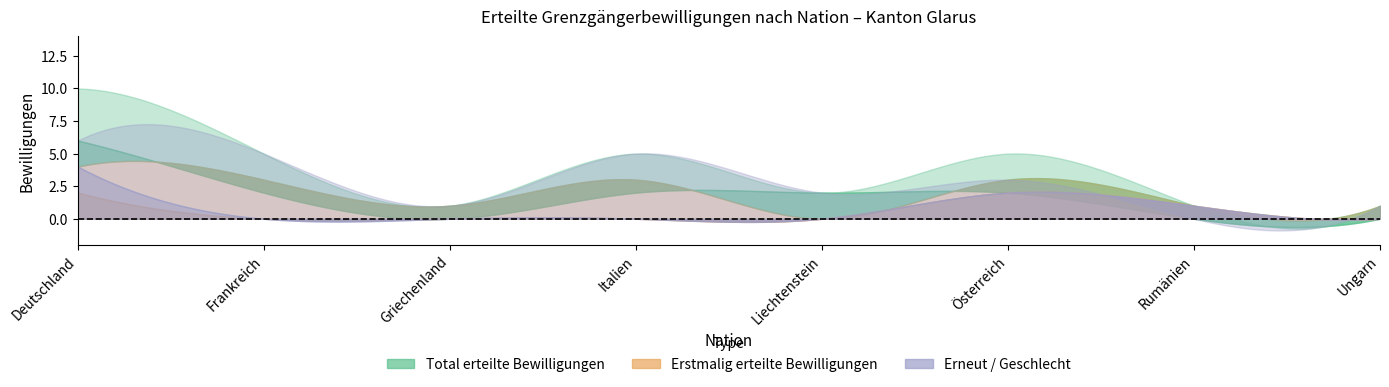

How many categories are shown in the chart?

8